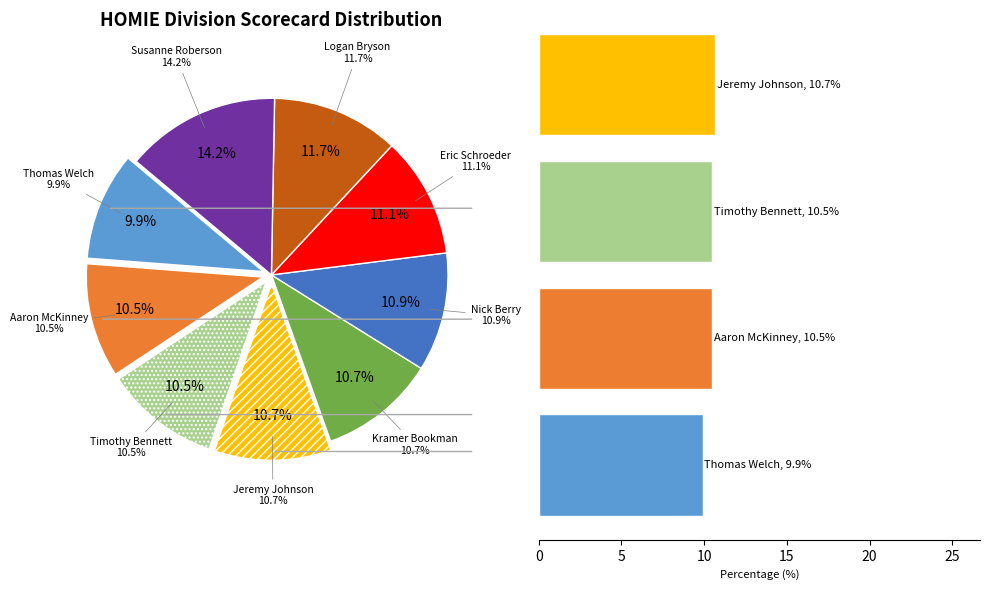

True or false: Nick Berry accounts for 18% of the total.

False